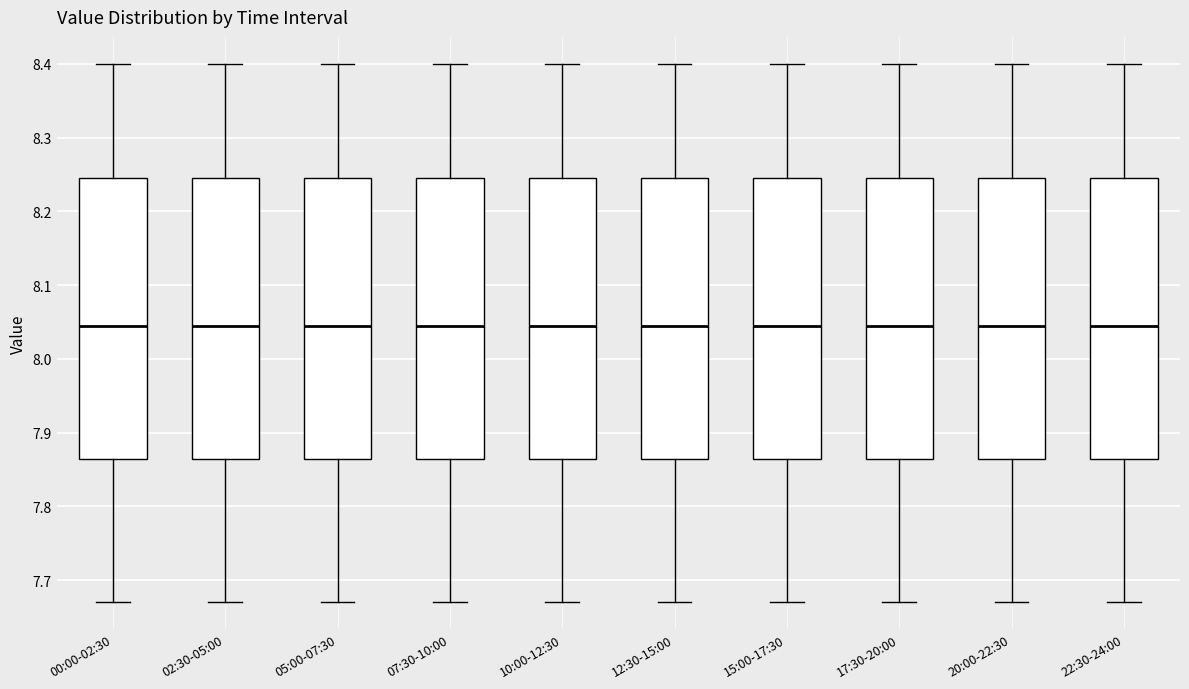

Reading left to right, transcribe this box plot: for each box, give where its median line is, the range the box spans, and where its two whiskers end, as read against the y-axis. The values are not printed on the chart, so give them approximately, as read against the axis.

00:00-02:30: median 8.05, box 7.87 to 8.25, whiskers 7.67 to 8.40
02:30-05:00: median 8.05, box 7.87 to 8.25, whiskers 7.67 to 8.40
05:00-07:30: median 8.05, box 7.87 to 8.25, whiskers 7.67 to 8.40
07:30-10:00: median 8.05, box 7.87 to 8.25, whiskers 7.67 to 8.40
10:00-12:30: median 8.05, box 7.87 to 8.25, whiskers 7.67 to 8.40
12:30-15:00: median 8.05, box 7.87 to 8.25, whiskers 7.67 to 8.40
15:00-17:30: median 8.05, box 7.87 to 8.25, whiskers 7.67 to 8.40
17:30-20:00: median 8.05, box 7.87 to 8.25, whiskers 7.67 to 8.40
20:00-22:30: median 8.05, box 7.87 to 8.25, whiskers 7.67 to 8.40
22:30-24:00: median 8.05, box 7.87 to 8.25, whiskers 7.67 to 8.40